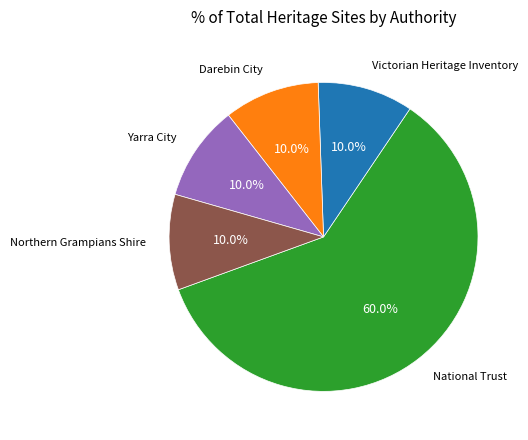

Count the number of slices in the pie.

5